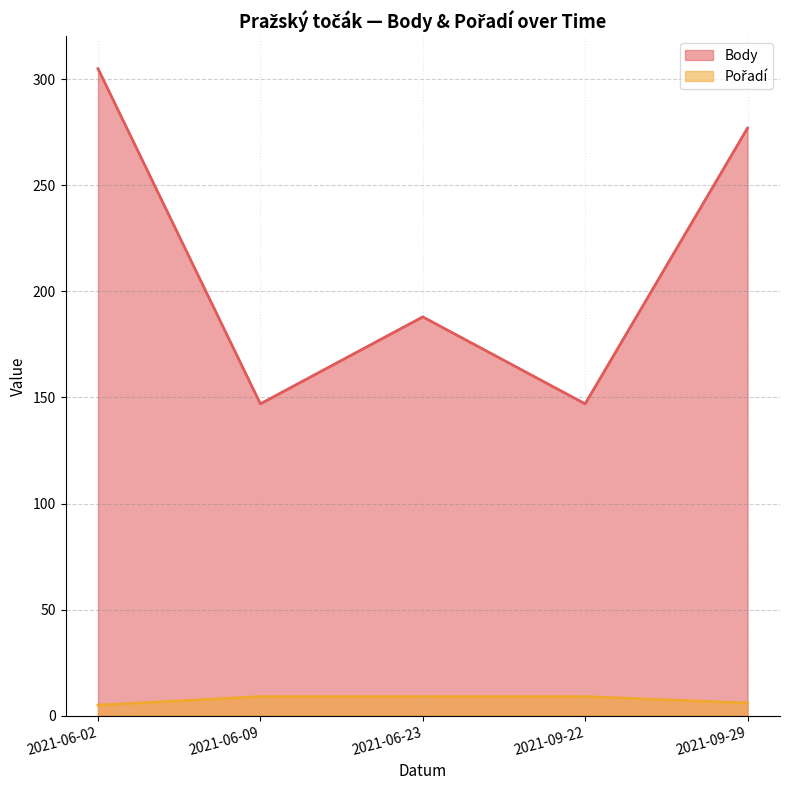

What position from the left is 2021-06-09?

2